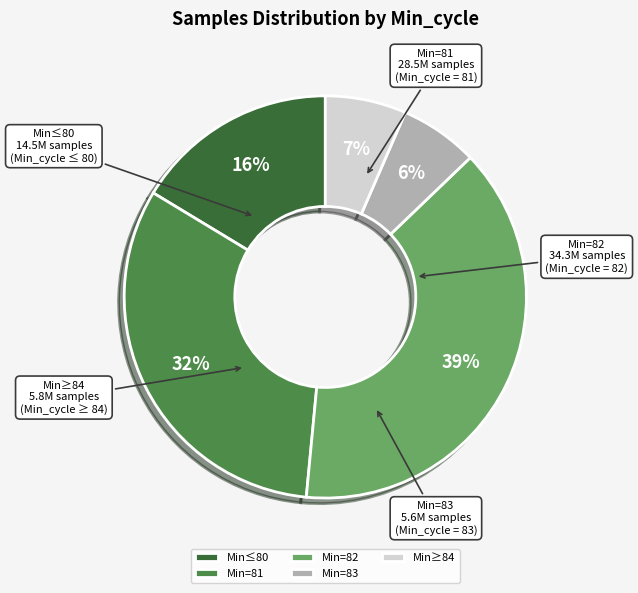

Which has a higher value, Min=83 or Min=81?

Min=81